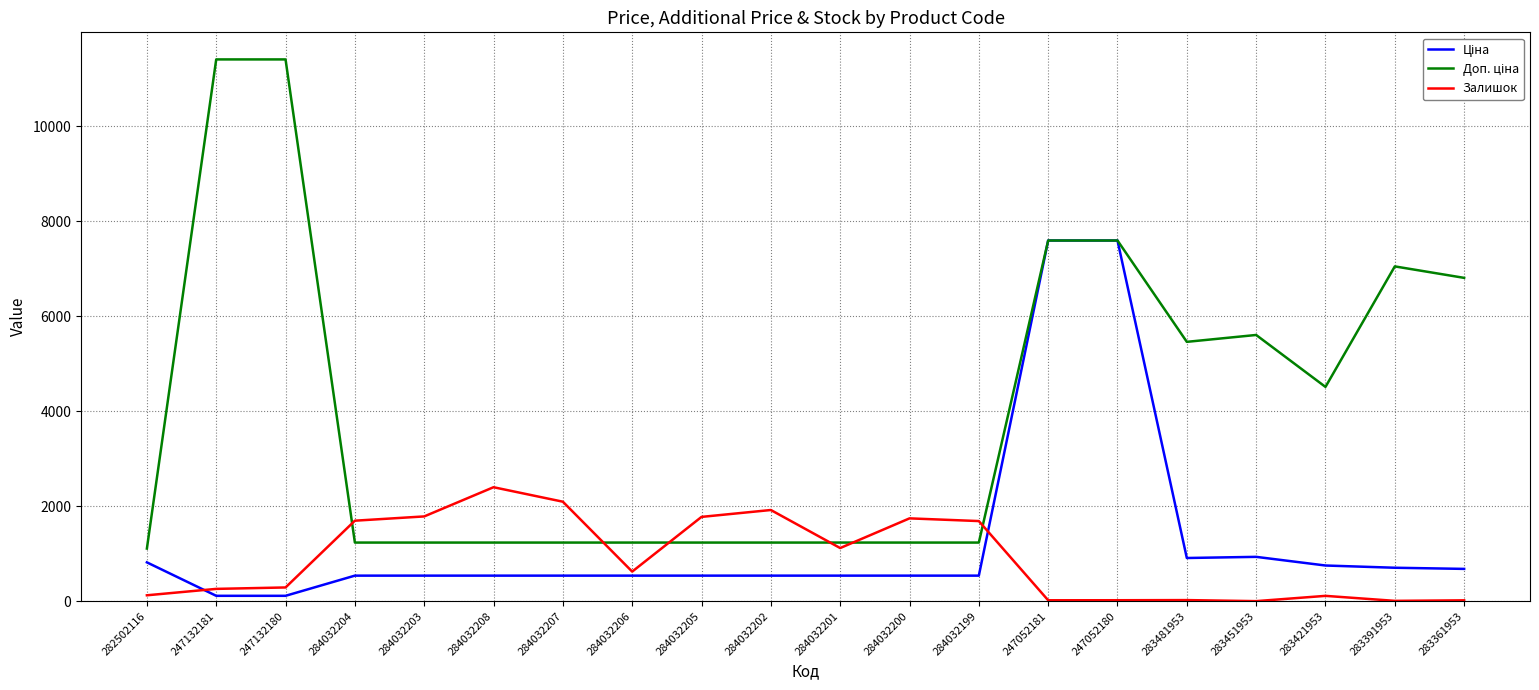

What is the total value across all series at 284032199?

3462.4